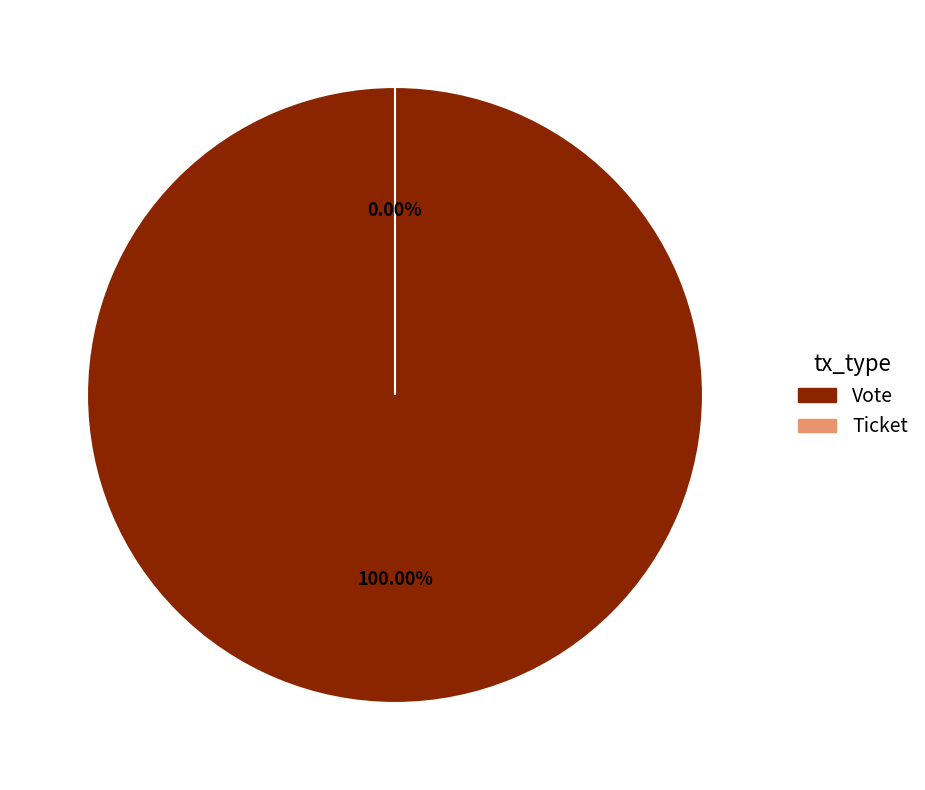

Count the number of slices in the pie.

2